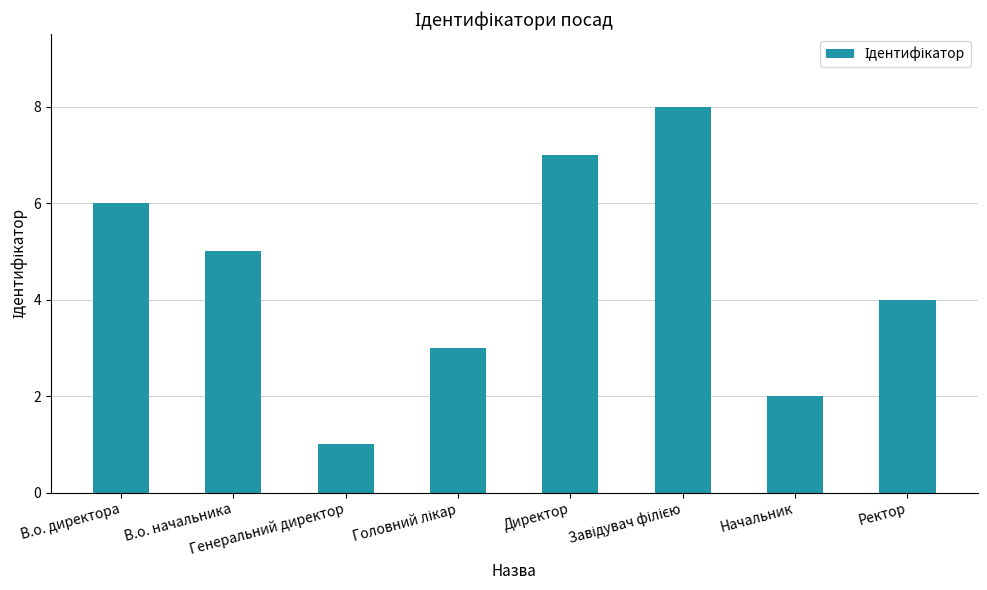

What is the greatest value displayed?

8